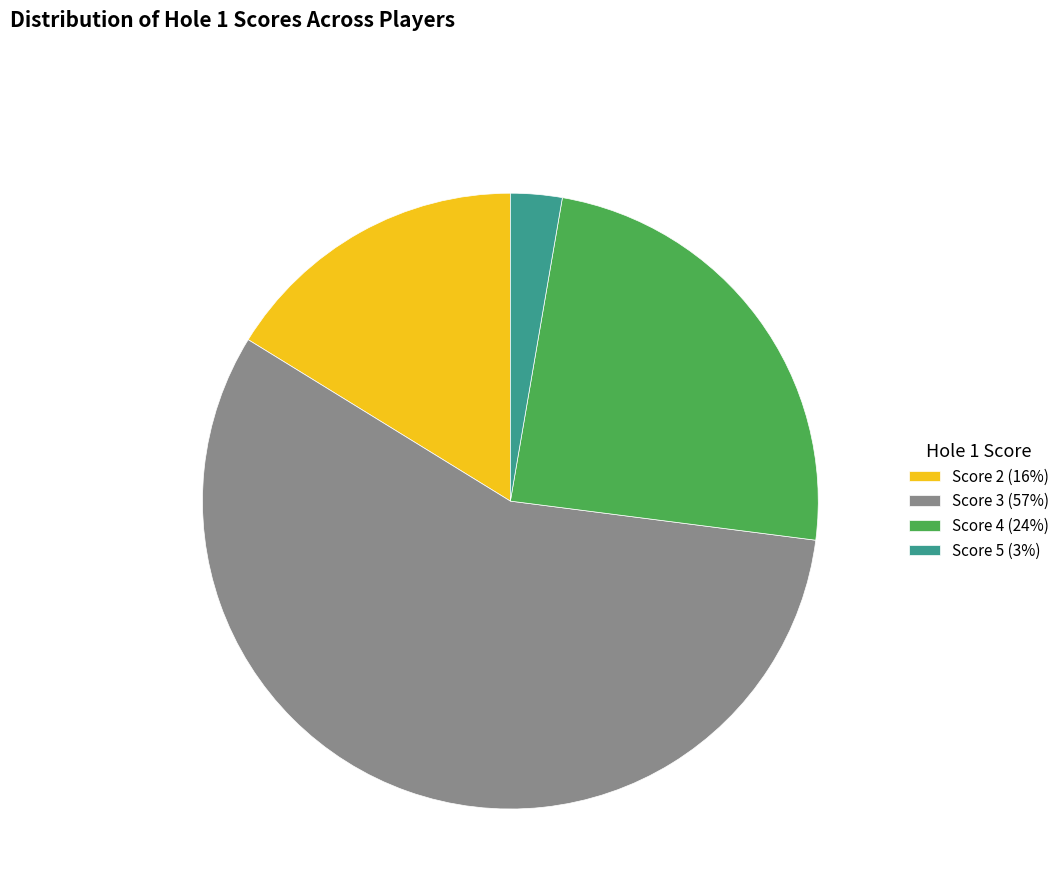

Between Score 5 (3%) and Score 3 (57%), which is larger?

Score 3 (57%)